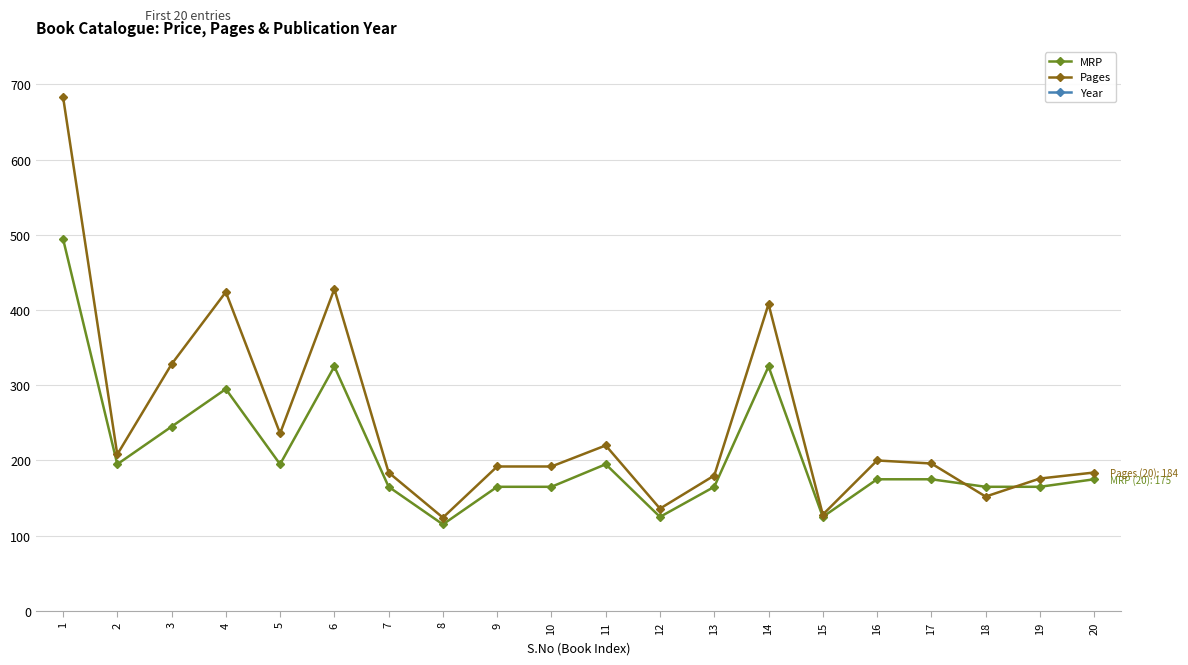

Reading right to left, extract all data points from this chart.

MRP: 175	165	165	175	175	125	325	165	125	195	165	165	115	165	325	195	295	245	195	495
Pages: 184	176	152	196	200	128	408	180	136	220	192	192	124	184	428	236	424	328	208	684
Year: 2021	2021	2021	2021	2021	2021	2018	2021	2021	2021	2021	2021	2021	2021	2021	2021	2021	2021	2020	2021